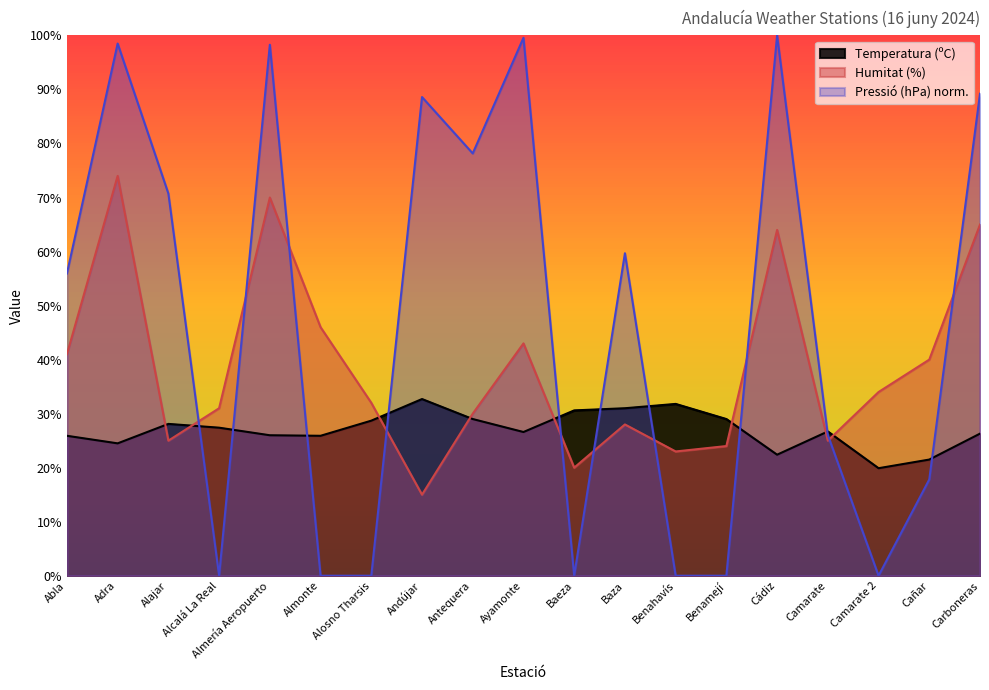

Rank the series at Alcalá La Real from highest to lowest value.

Humitat (%), Temperatura (ºC), Pressió (hPa) norm.